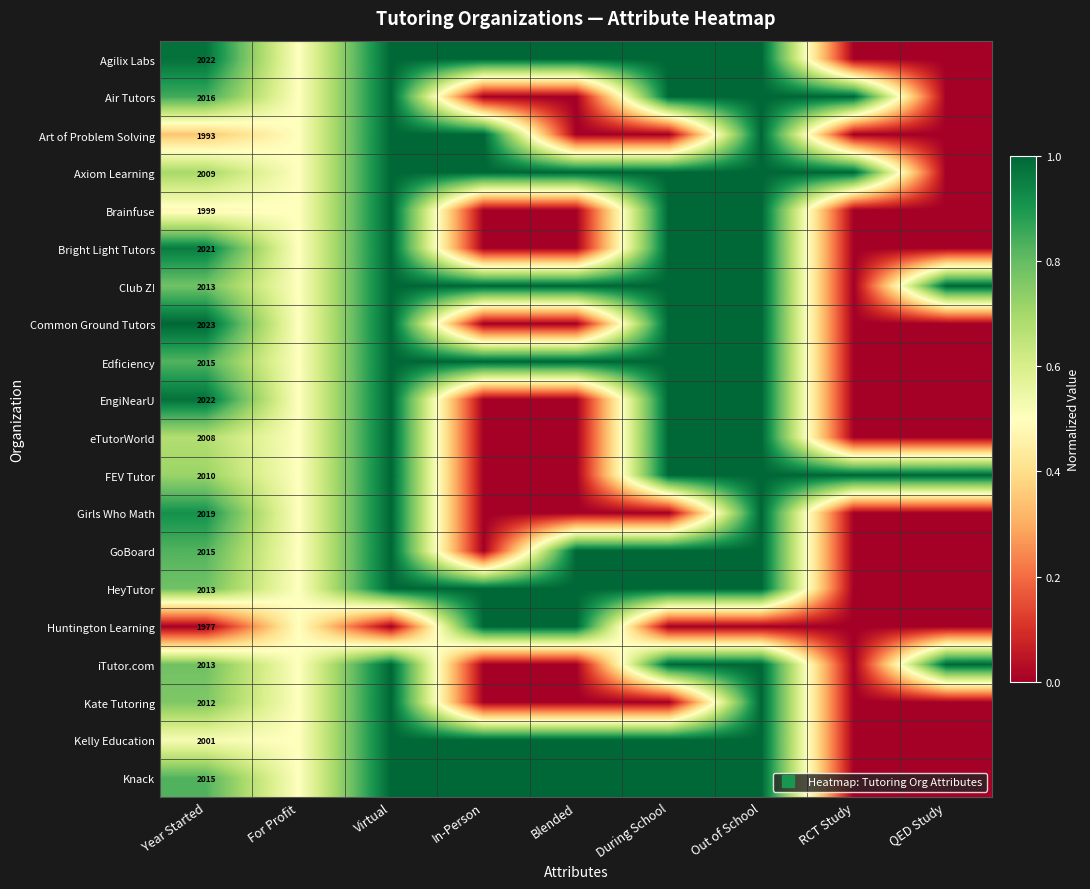

At which category does the chart reach its minimum across all series?

RCT Study